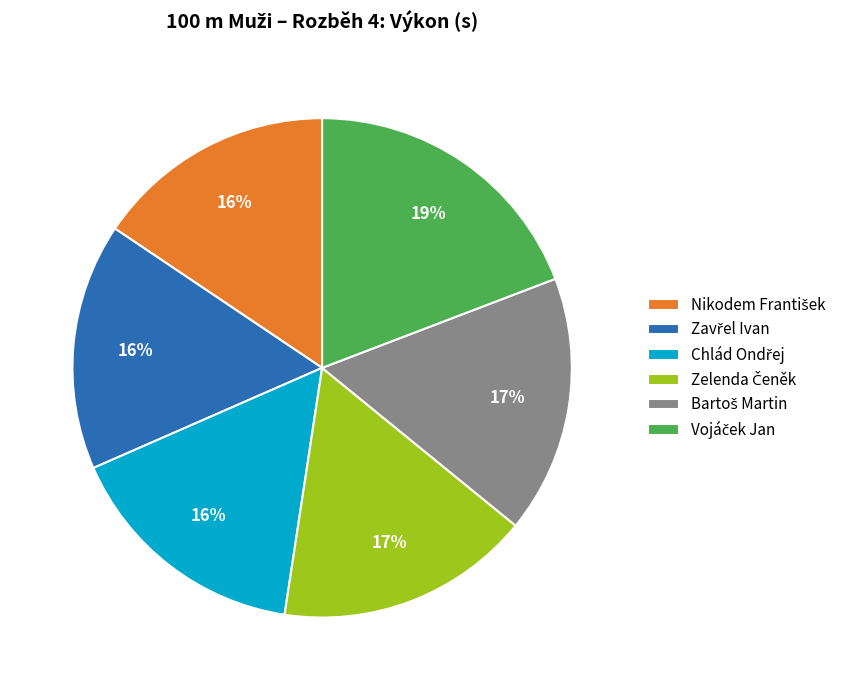

To the nearest percent, what is the average slice percentage?

17%